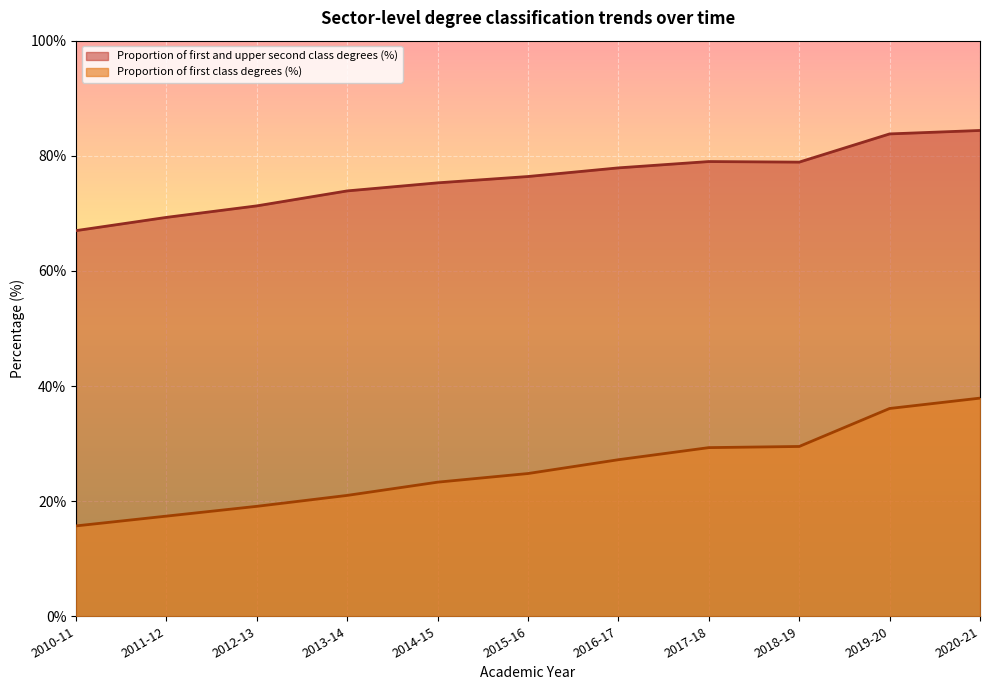

Reading left to right, extract all data points from this chart.

Proportion of first and upper second class degrees (%): 67.0	69.3	71.3	73.9	75.3	76.4	77.9	79.0	78.9	83.8	84.4
Proportion of first class degrees (%): 15.7	17.4	19.1	21.0	23.3	24.8	27.2	29.3	29.5	36.1	37.9